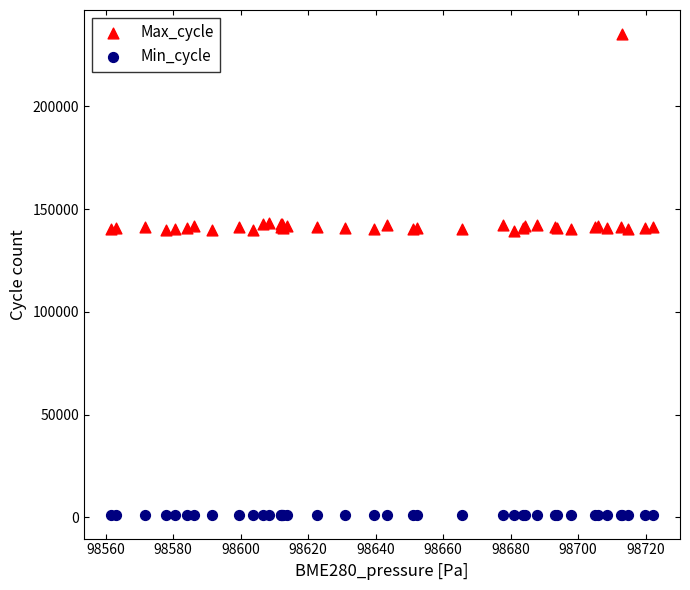

Which series contains the lowest Y value?

Min_cycle